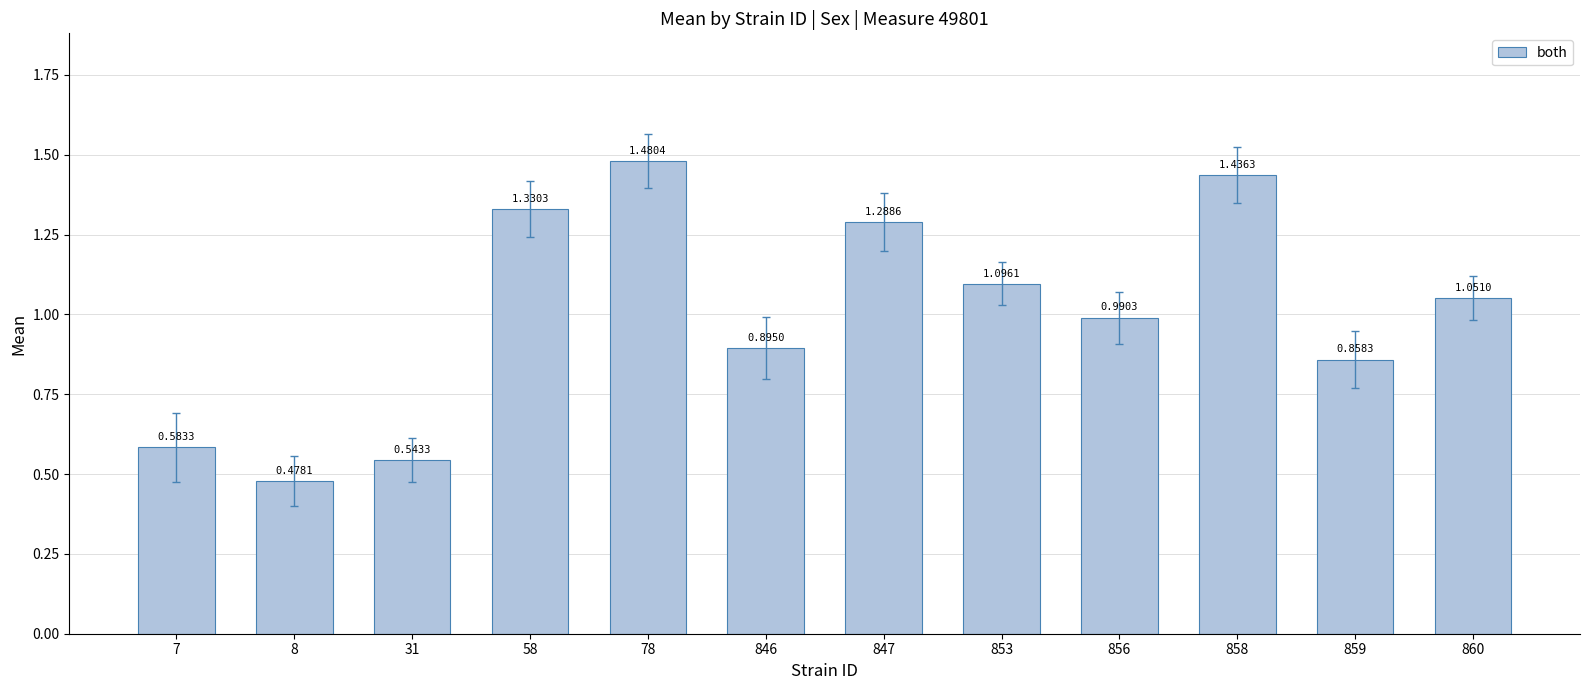

List the labels in order of value, smallest first.

8, 31, 7, 859, 846, 856, 860, 853, 847, 58, 858, 78